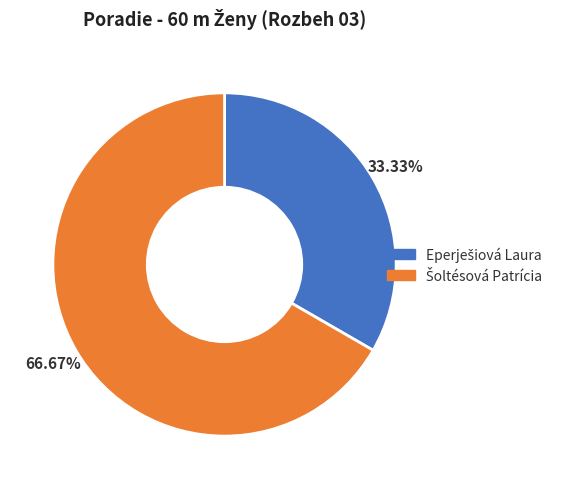

How many segments does this pie chart have?

2